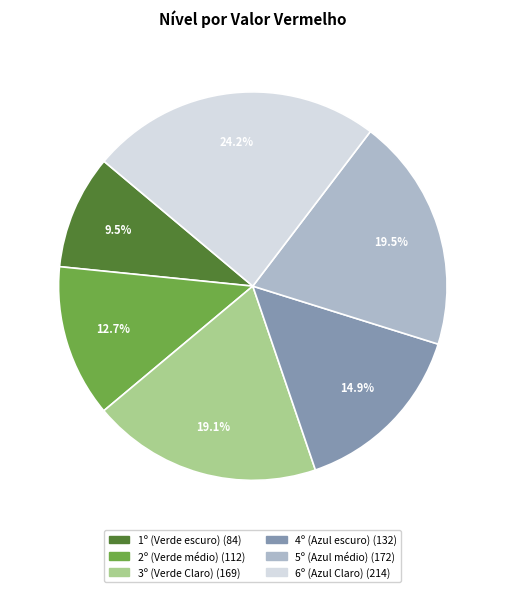

Does any single category account for the majority?

No